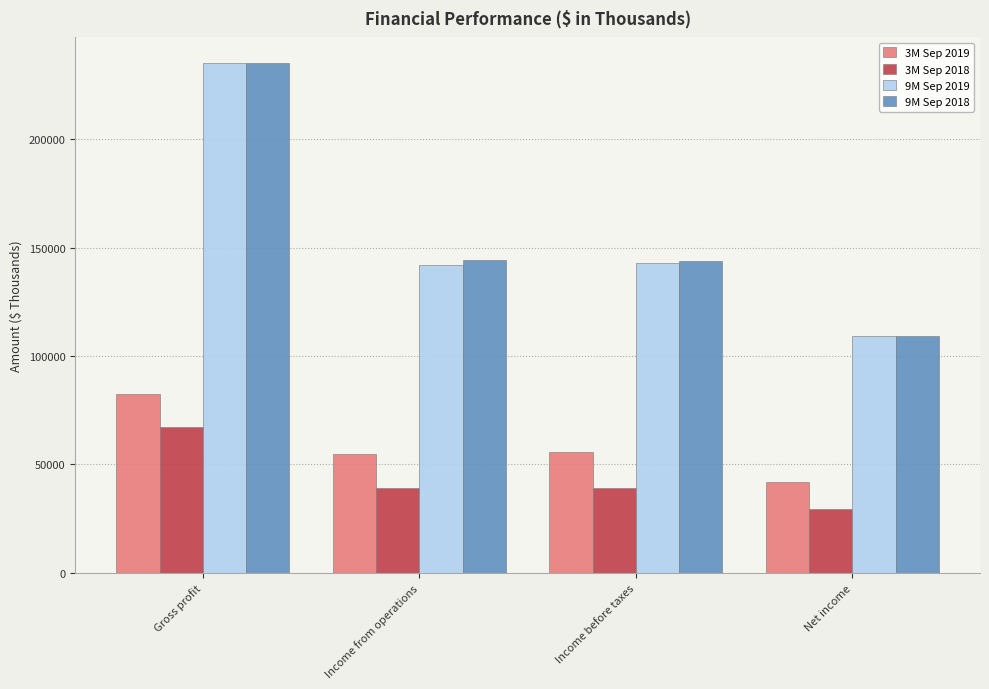

What is the difference between the highest and lowest values at Gross profit?

168031